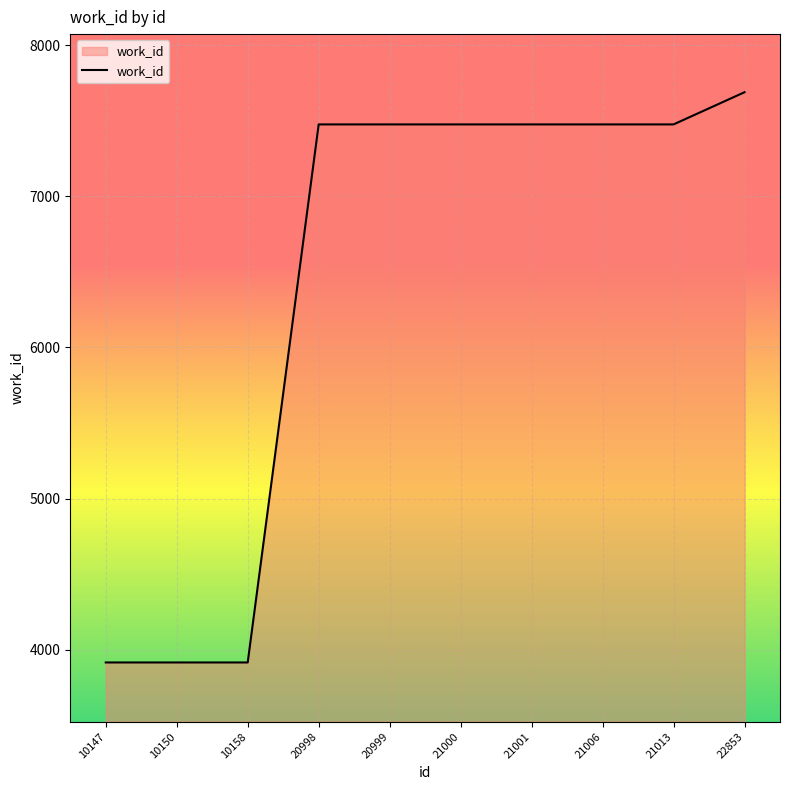

What is the greatest value displayed?

7689